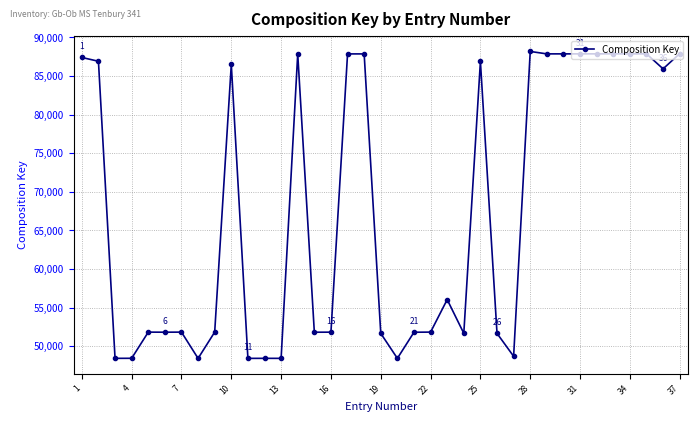

What is the value of the 5th point from the left?

51816